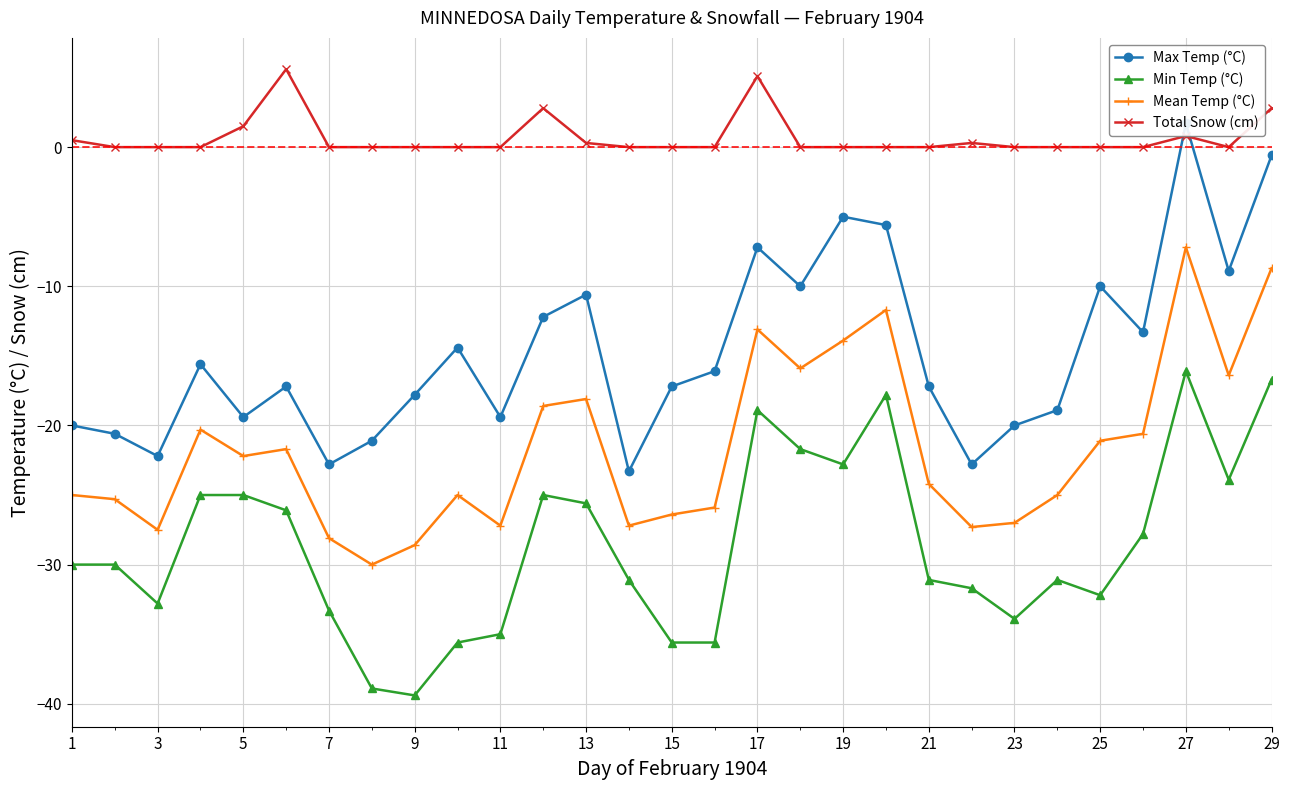

True or false: Total Snow (cm) and Min Temp (°C) cross at least once.

False